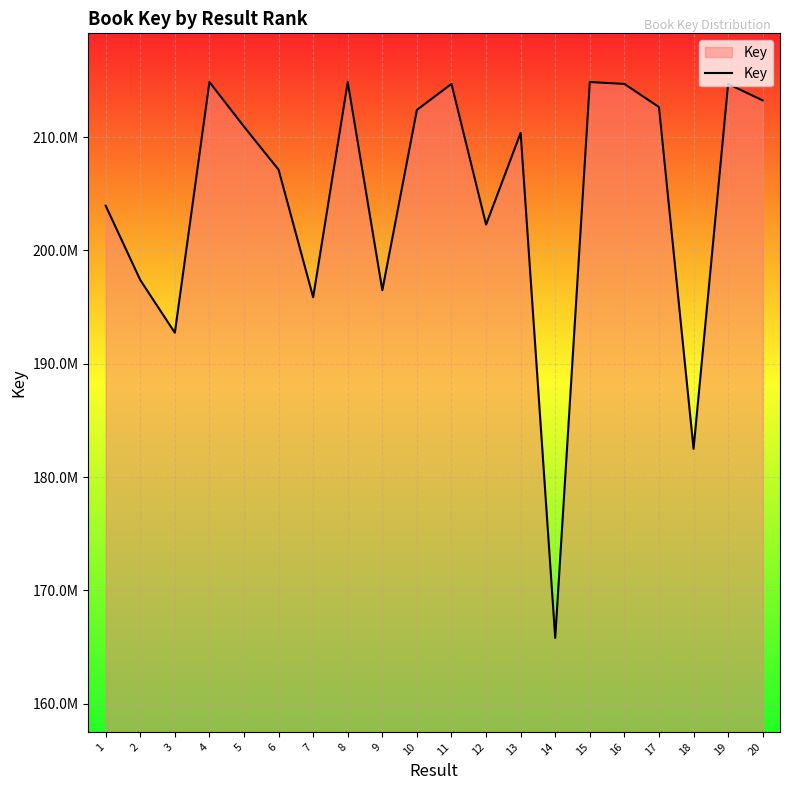

What is the sum of the values at 11 and 10?

427085518